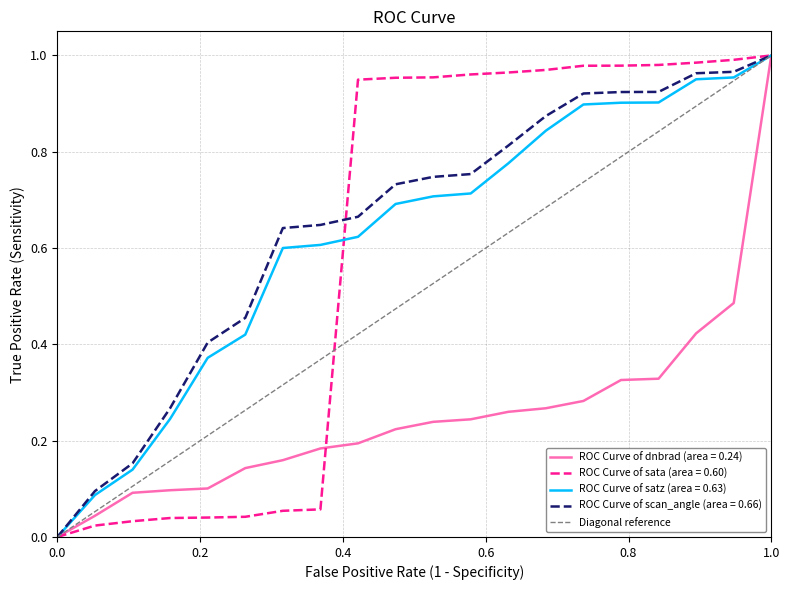

The ROC Curve of dnbrad (area = 0.24) series shows 1.6 at 1.0. True or false?

False